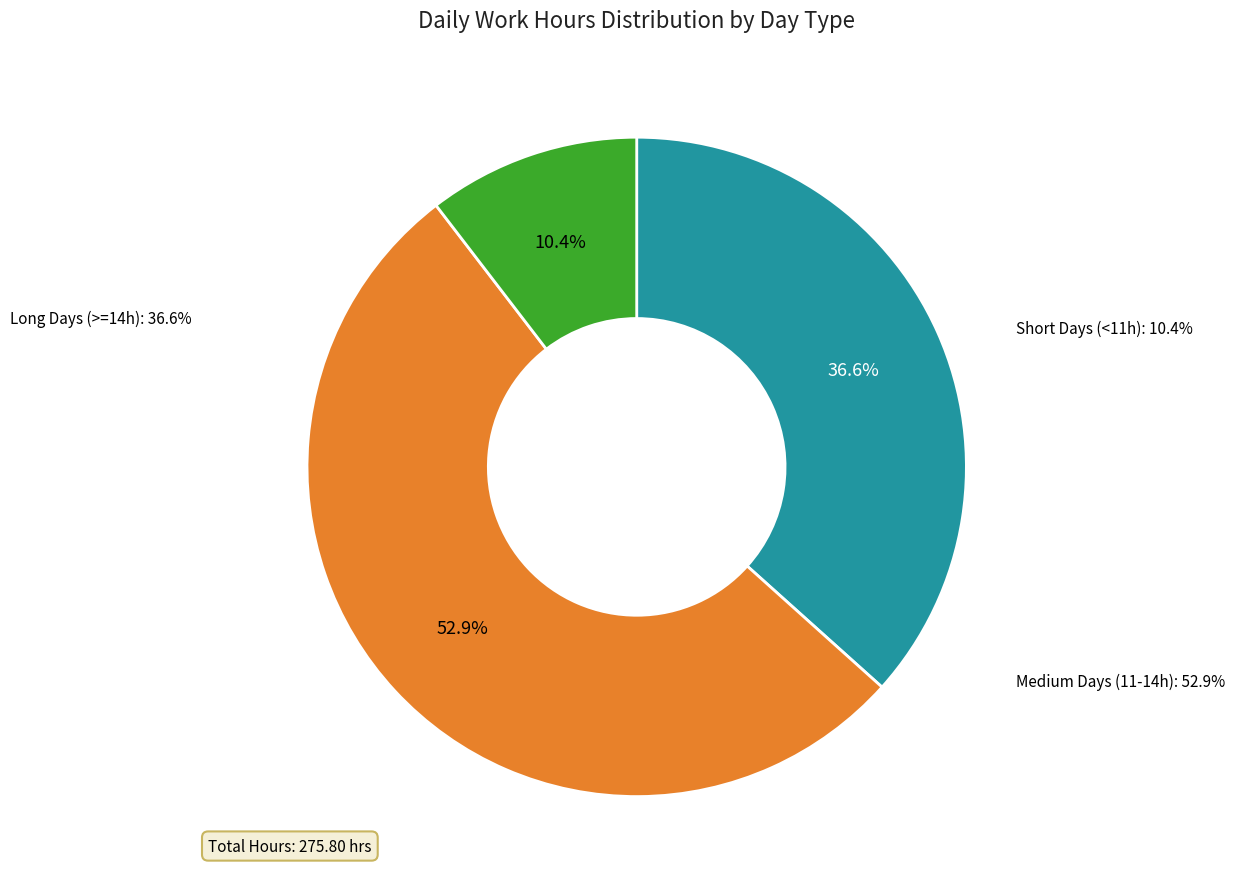

The 20-Fri slice represents 10% of the pie. True or false?

False